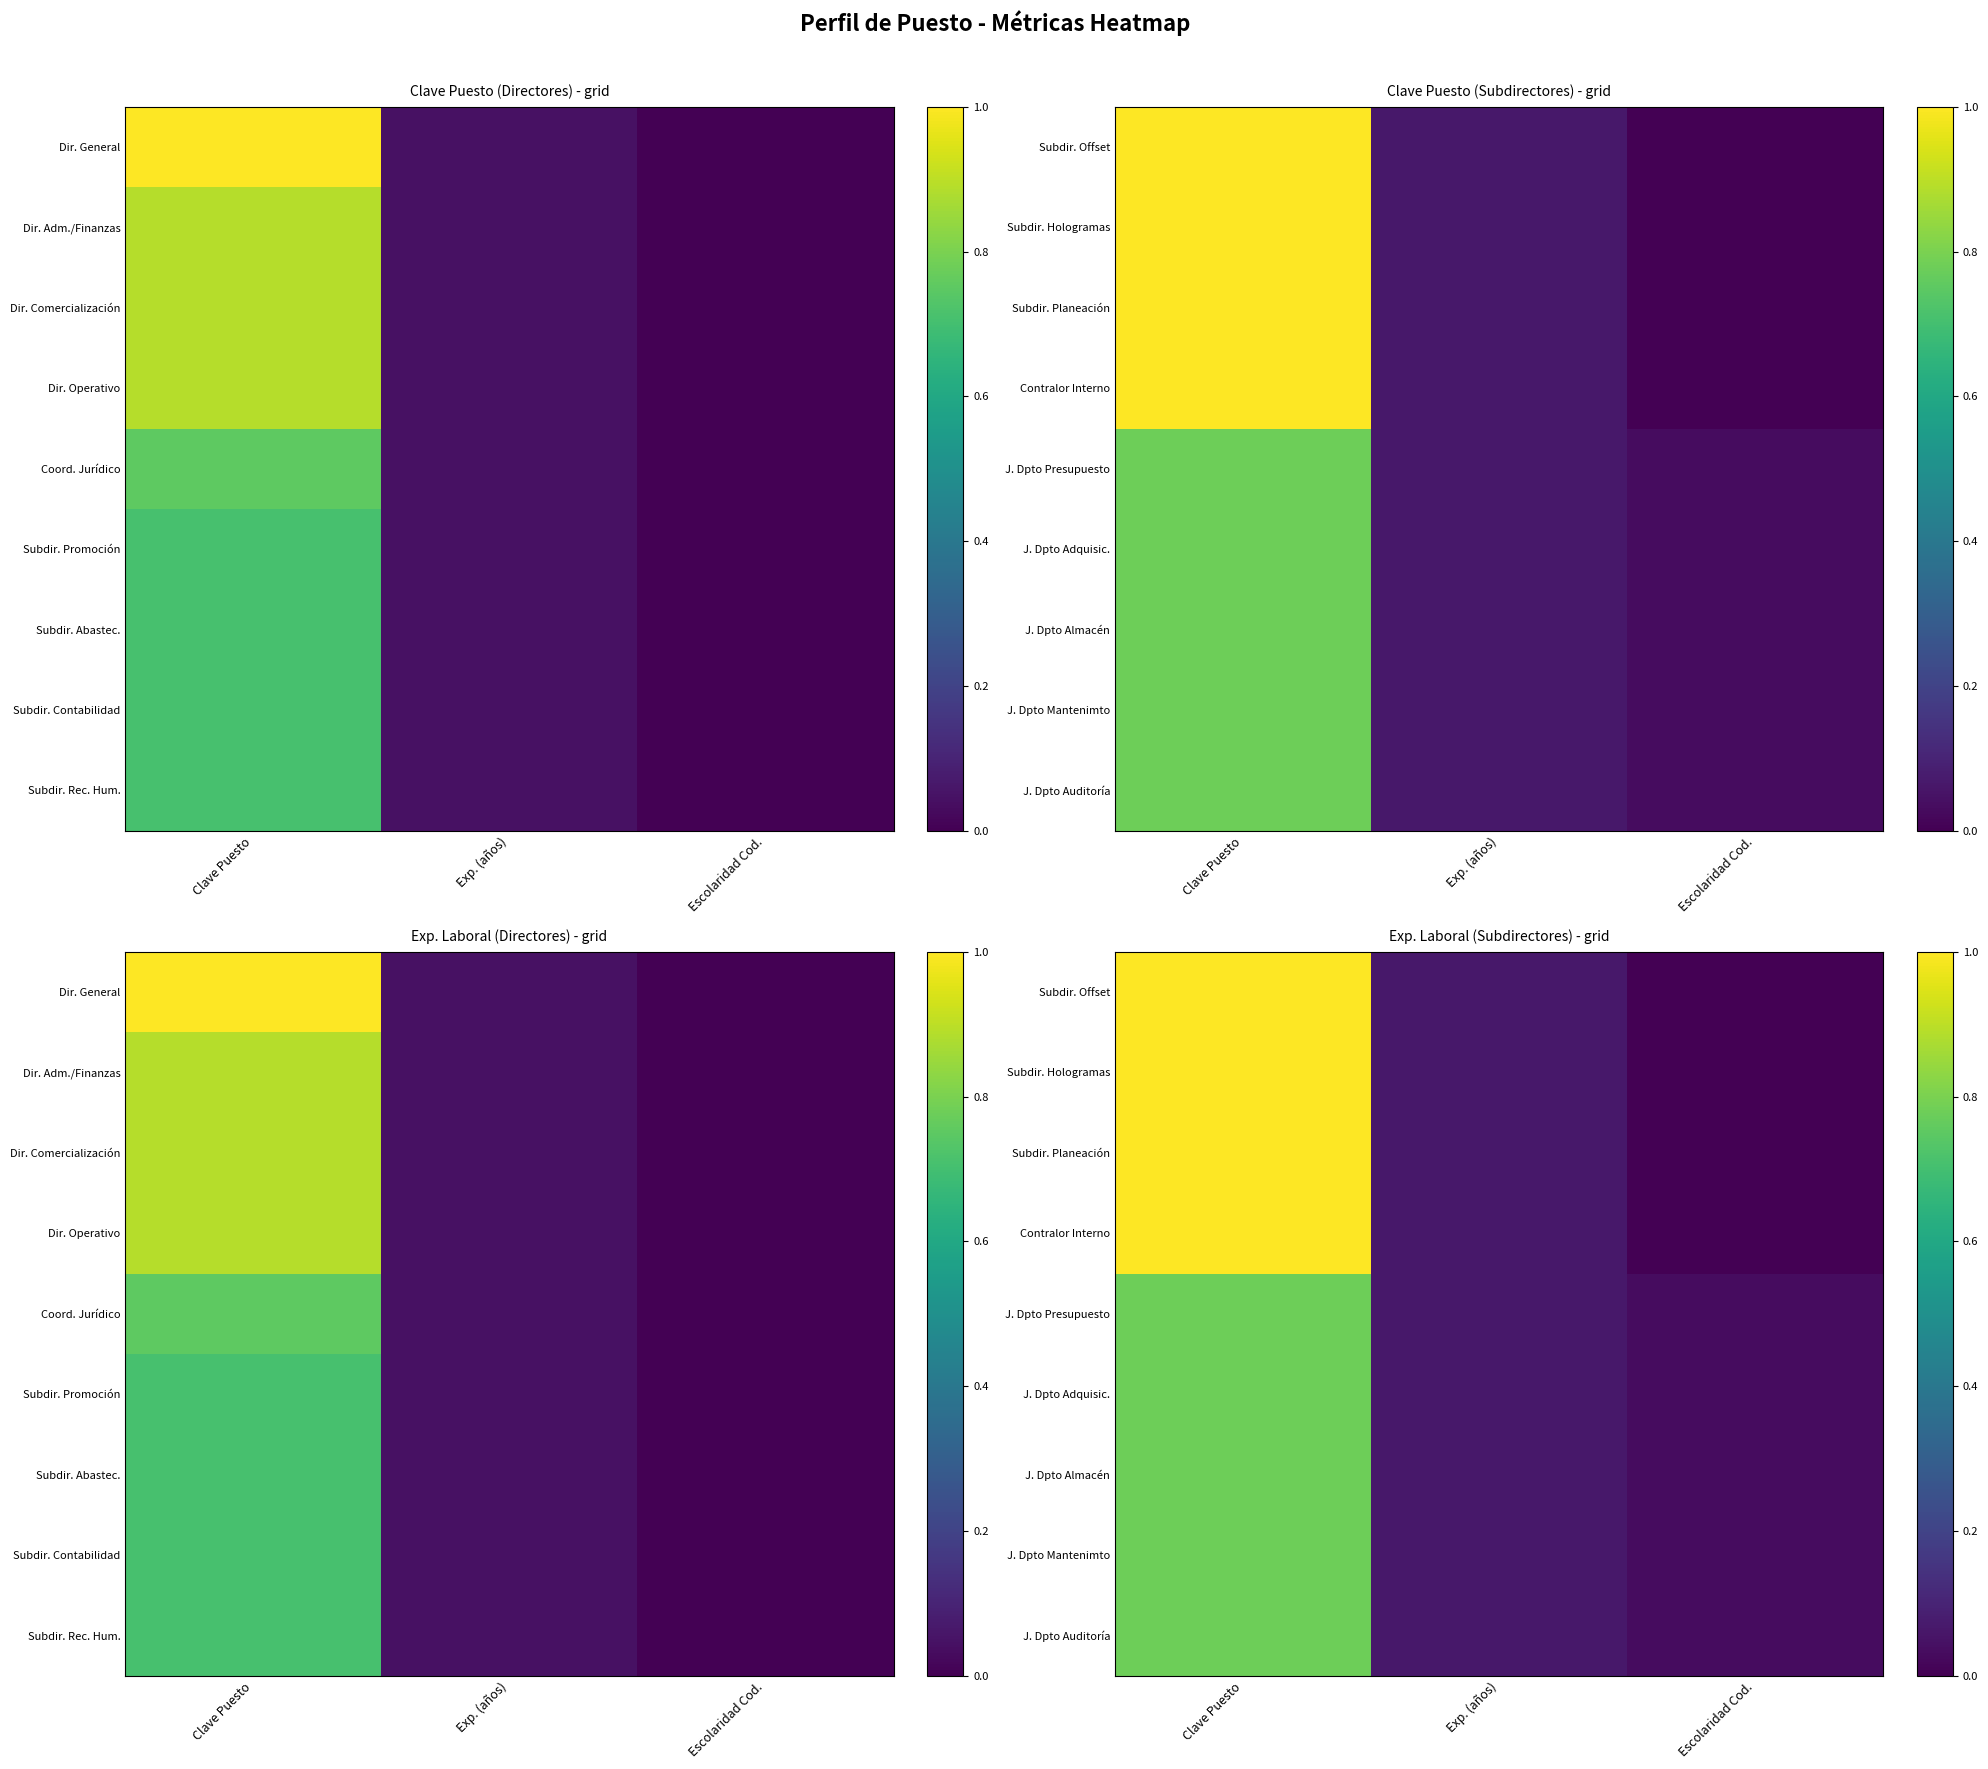

Between Escolaridad Cod. and Exp. (años), which is larger?

Exp. (años)